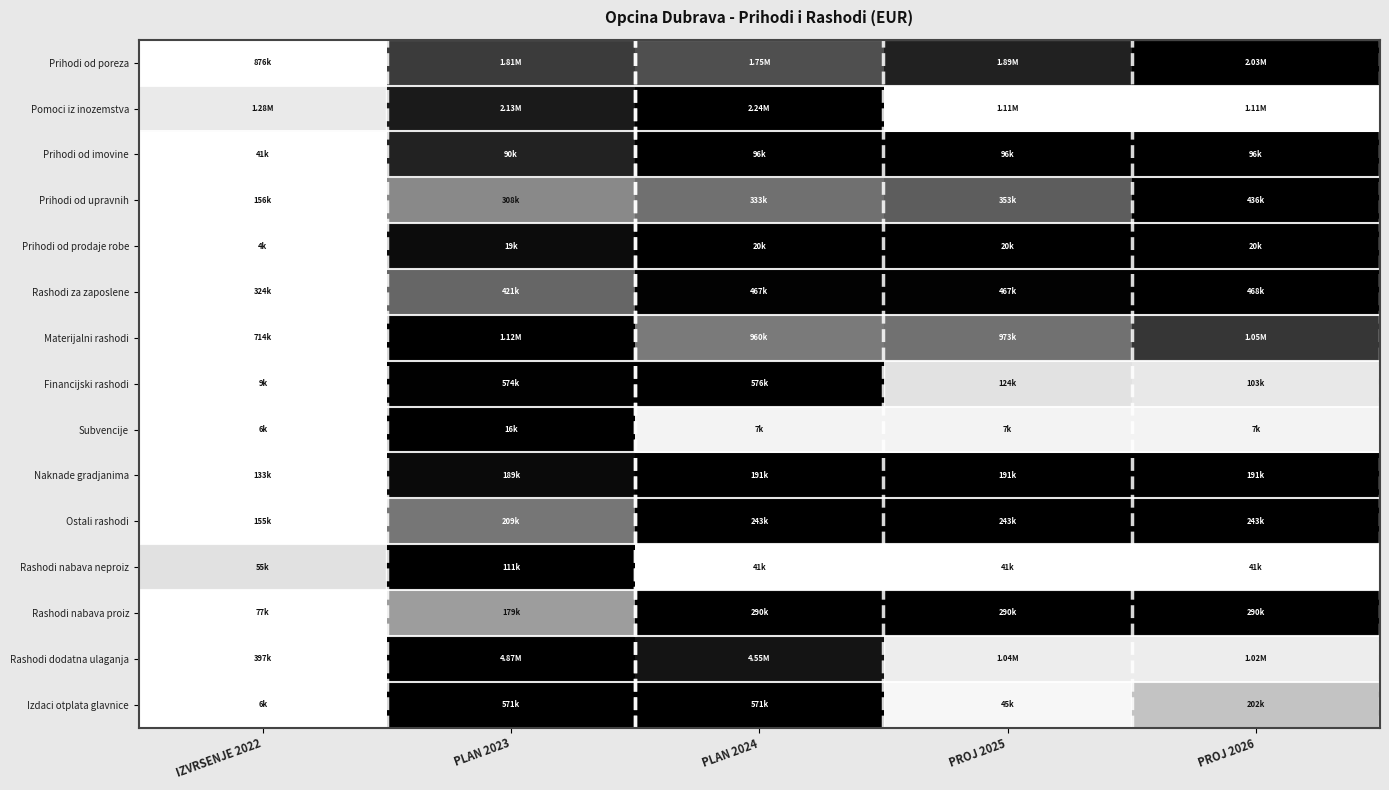

Reading left to right, list all the values displayed in this chart.

Prihodi od poreza: IZVRSENJE 2022=0.0	PLAN 2023=0.8	PLAN 2024=0.8	PROJ 2025=0.9	PROJ 2026=1.0
Pomoci iz inozemstva: IZVRSENJE 2022=0.2	PLAN 2023=0.9	PLAN 2024=1.0	PROJ 2025=0.0	PROJ 2026=0.0
Prihodi od imovine: IZVRSENJE 2022=0.0	PLAN 2023=0.9	PLAN 2024=1.0	PROJ 2025=1.0	PROJ 2026=1.0
Prihodi od upravnih: IZVRSENJE 2022=0.0	PLAN 2023=0.5	PLAN 2024=0.6	PROJ 2025=0.7	PROJ 2026=1.0
Prihodi od prodaje robe: IZVRSENJE 2022=0.0	PLAN 2023=1.0	PLAN 2024=1.0	PROJ 2025=1.0	PROJ 2026=1.0
Rashodi za zaposlene: IZVRSENJE 2022=0.0	PLAN 2023=0.7	PLAN 2024=1.0	PROJ 2025=1.0	PROJ 2026=1.0
Materijalni rashodi: IZVRSENJE 2022=0.0	PLAN 2023=1.0	PLAN 2024=0.6	PROJ 2025=0.6	PROJ 2026=0.8
Financijski rashodi: IZVRSENJE 2022=0.0	PLAN 2023=1.0	PLAN 2024=1.0	PROJ 2025=0.2	PROJ 2026=0.2
Subvencije: IZVRSENJE 2022=0.0	PLAN 2023=1.0	PLAN 2024=0.1	PROJ 2025=0.1	PROJ 2026=0.1
Naknade gradjanima: IZVRSENJE 2022=0.0	PLAN 2023=1.0	PLAN 2024=1.0	PROJ 2025=1.0	PROJ 2026=1.0
Ostali rashodi: IZVRSENJE 2022=0.0	PLAN 2023=0.6	PLAN 2024=1.0	PROJ 2025=1.0	PROJ 2026=1.0
Rashodi nabava neproiz: IZVRSENJE 2022=0.2	PLAN 2023=1.0	PLAN 2024=0.0	PROJ 2025=0.0	PROJ 2026=0.0
Rashodi nabava proiz: IZVRSENJE 2022=0.0	PLAN 2023=0.5	PLAN 2024=1.0	PROJ 2025=1.0	PROJ 2026=1.0
Rashodi dodatna ulaganja: IZVRSENJE 2022=0.0	PLAN 2023=1.0	PLAN 2024=0.9	PROJ 2025=0.1	PROJ 2026=0.1
Izdaci otplata glavnice: IZVRSENJE 2022=0.0	PLAN 2023=1.0	PLAN 2024=1.0	PROJ 2025=0.1	PROJ 2026=0.3